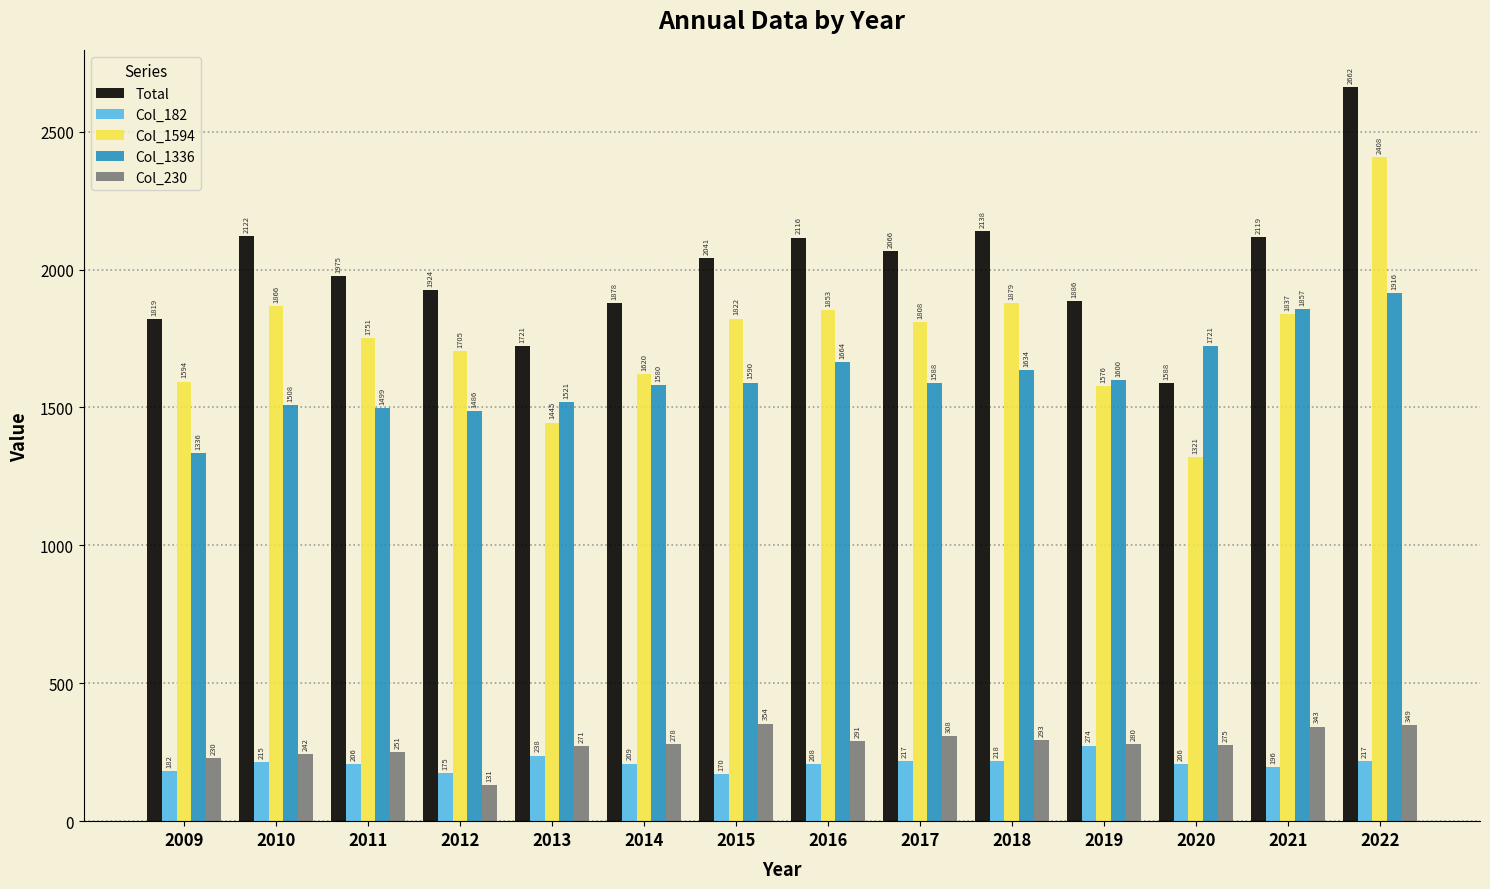

What is the difference between the Col_182 values at 2020 and 2010?

9